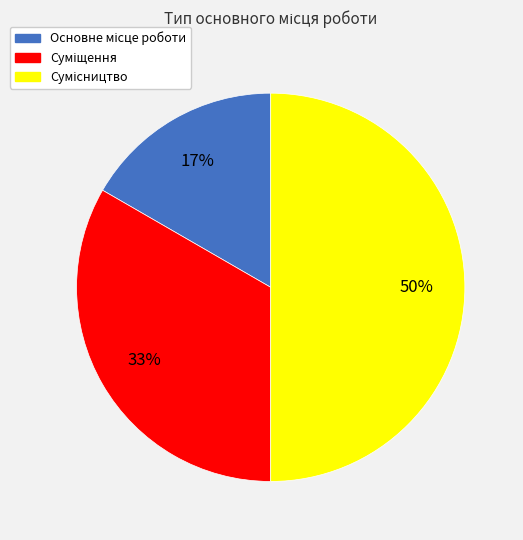

How many slices are in this pie chart?

3